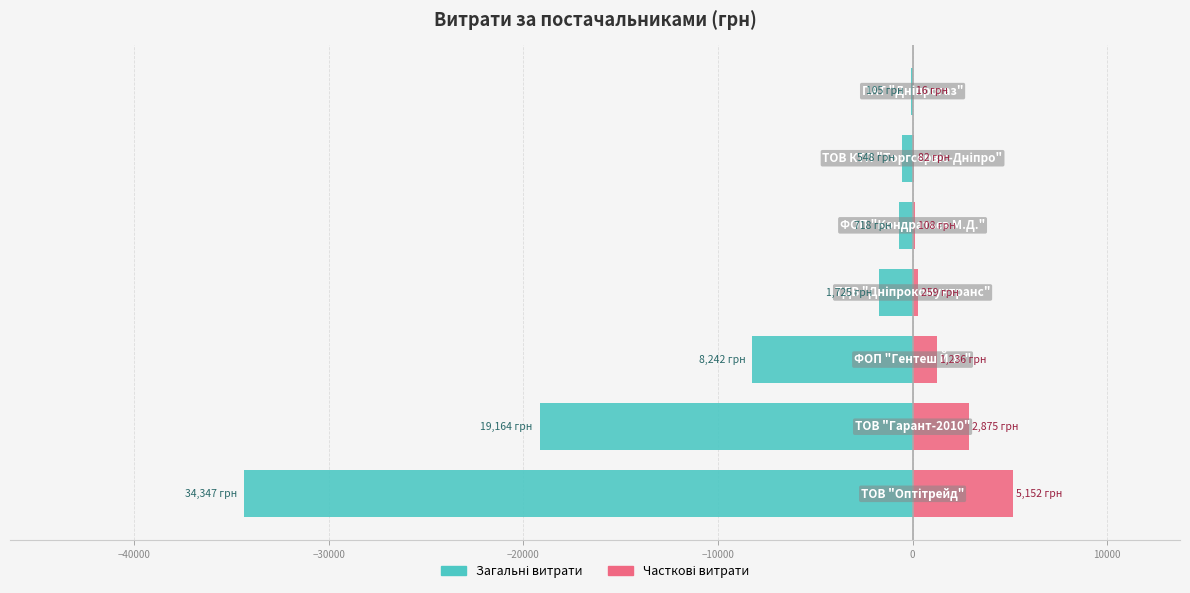

Which series changed the most between −30000 and −10000?

Загальні витрати